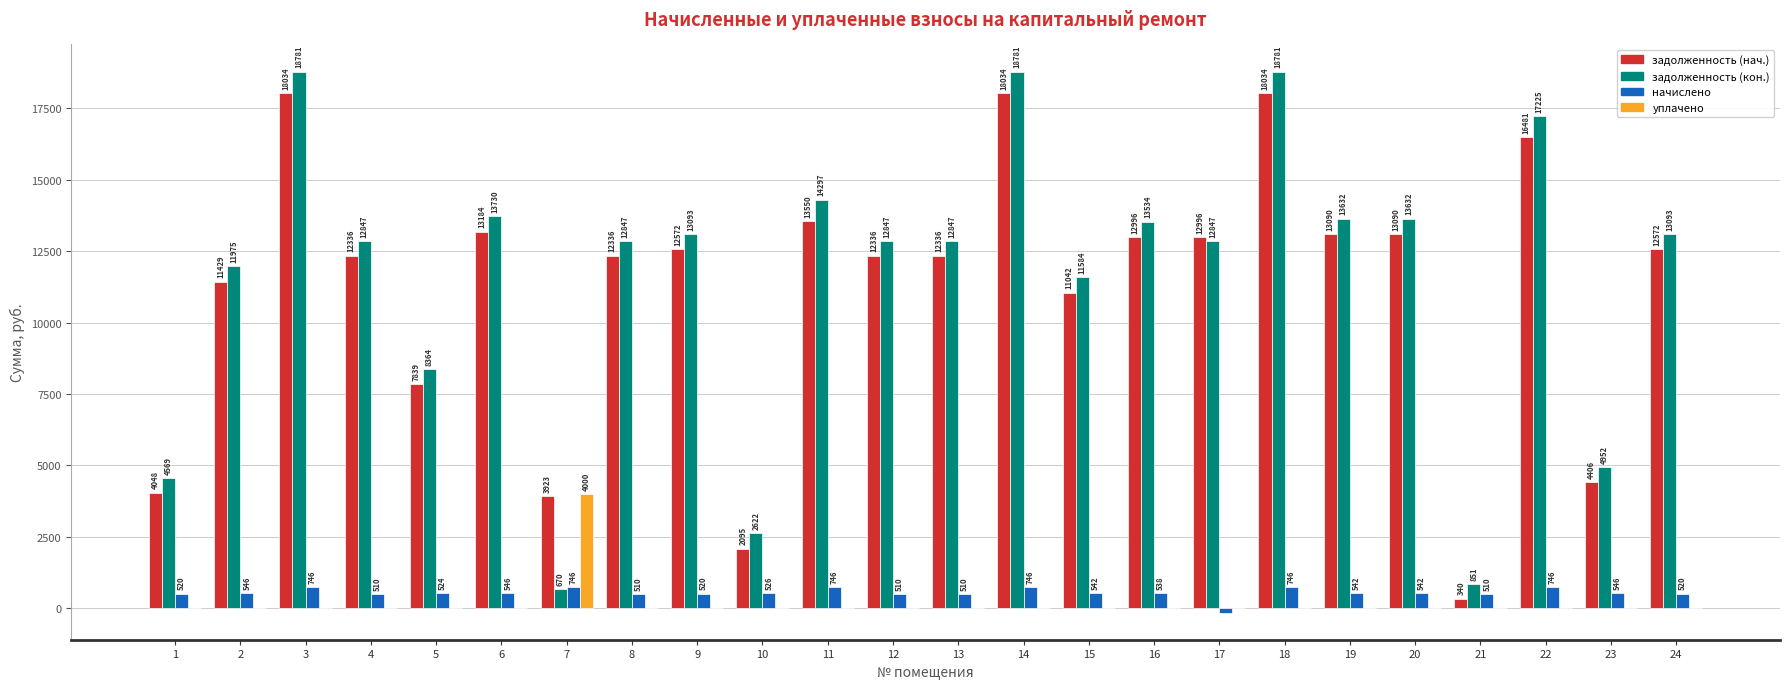

How many groups of bars are there?

24